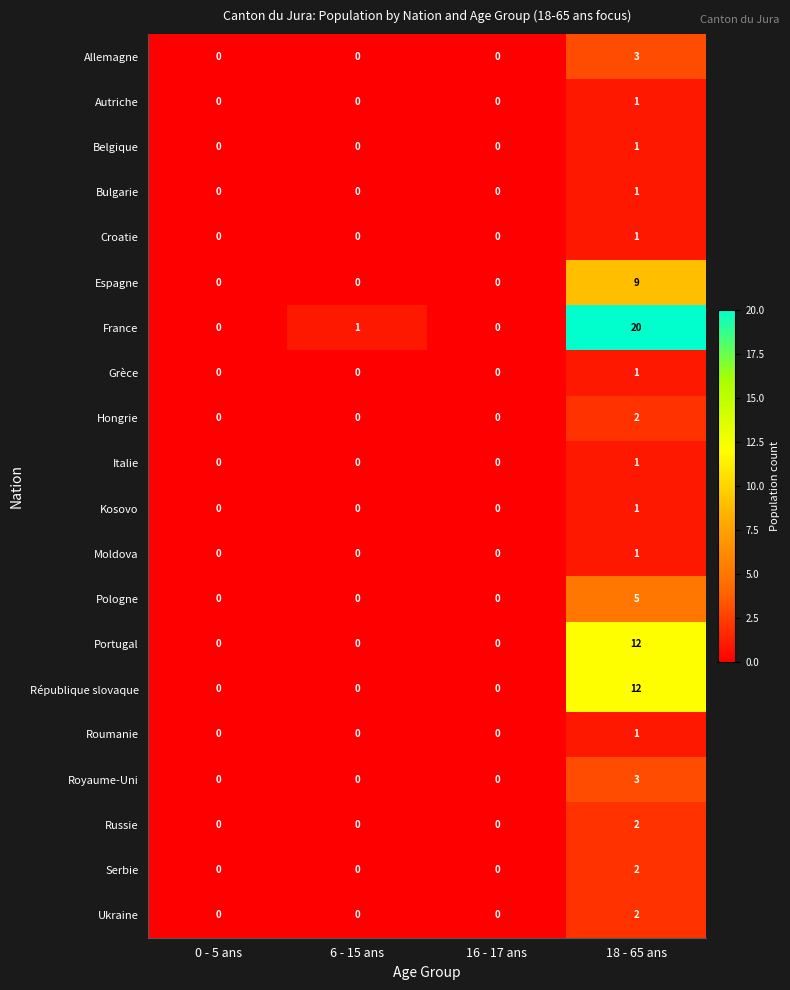

Which series has the largest range (max minus min)?

France